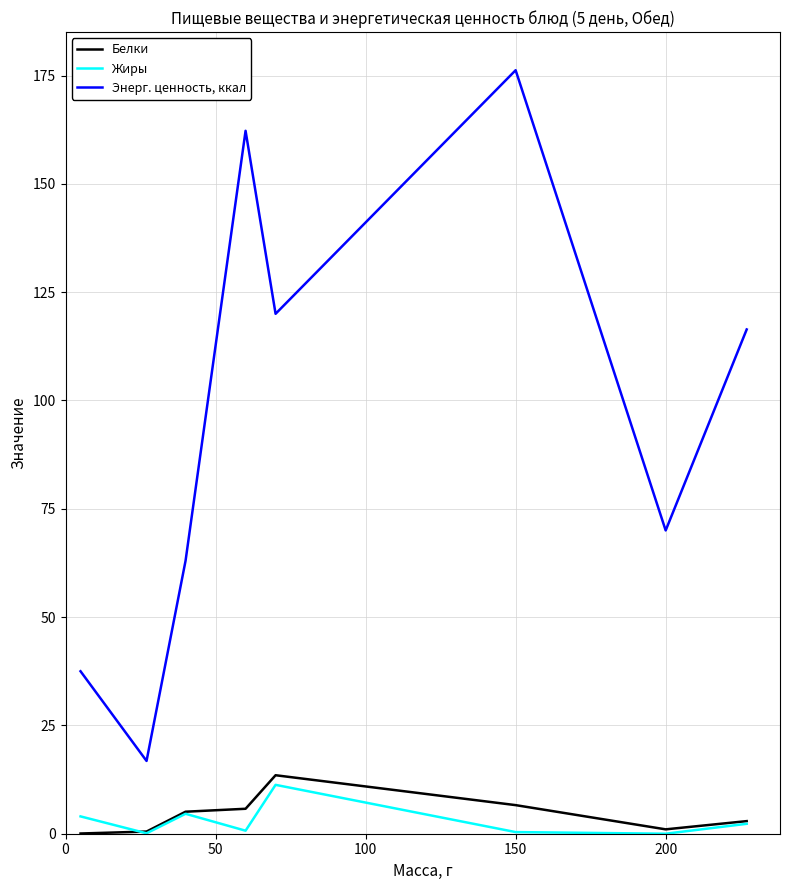

Which series has the widest spread of values?

Энерг. ценность, ккал